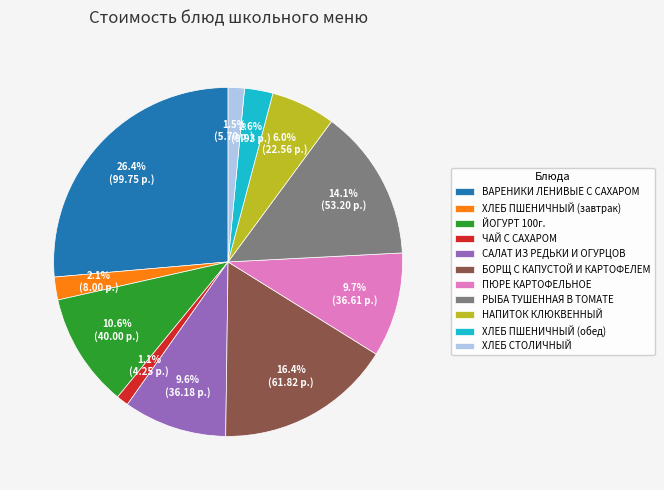

Count the number of slices in the pie.

11